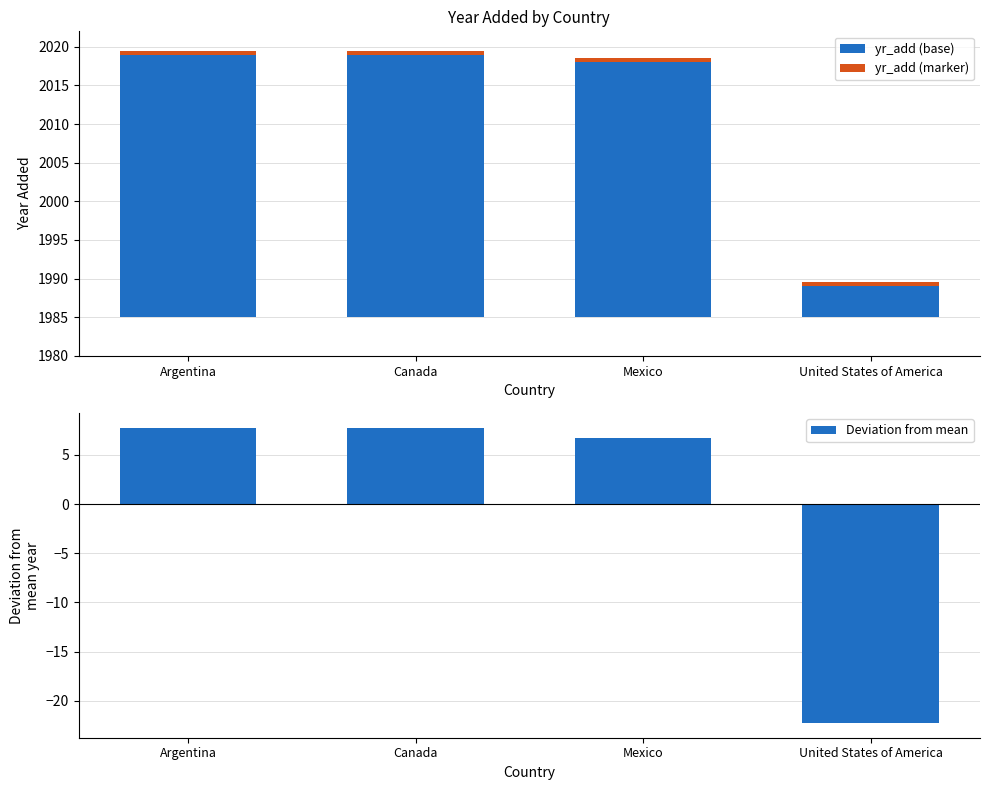

Between Mexico and United States of America, which series saw the biggest shift?

yr_add (base)